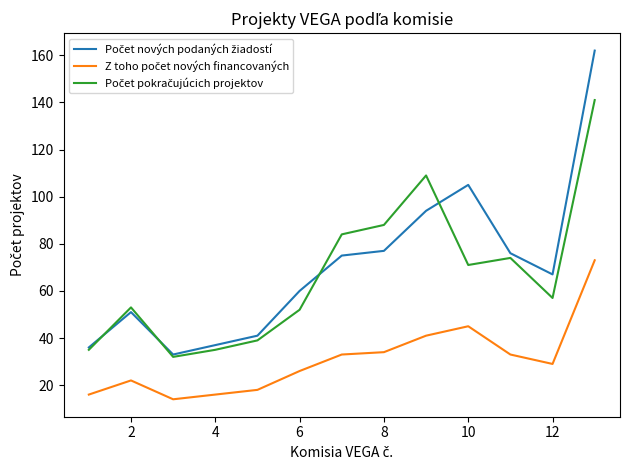

What is the maximum value shown in the chart?

162